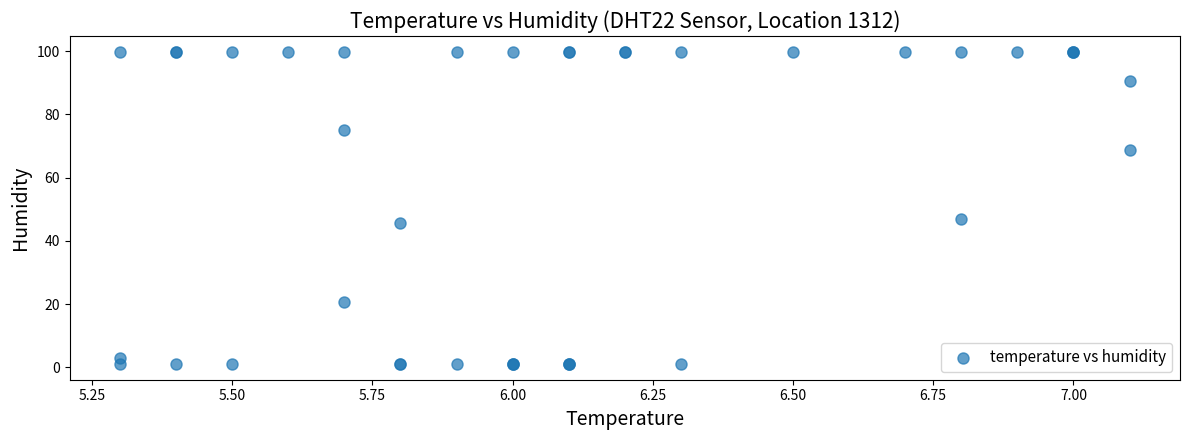

What Y value in the scatter plot is closest to 50?

46.9